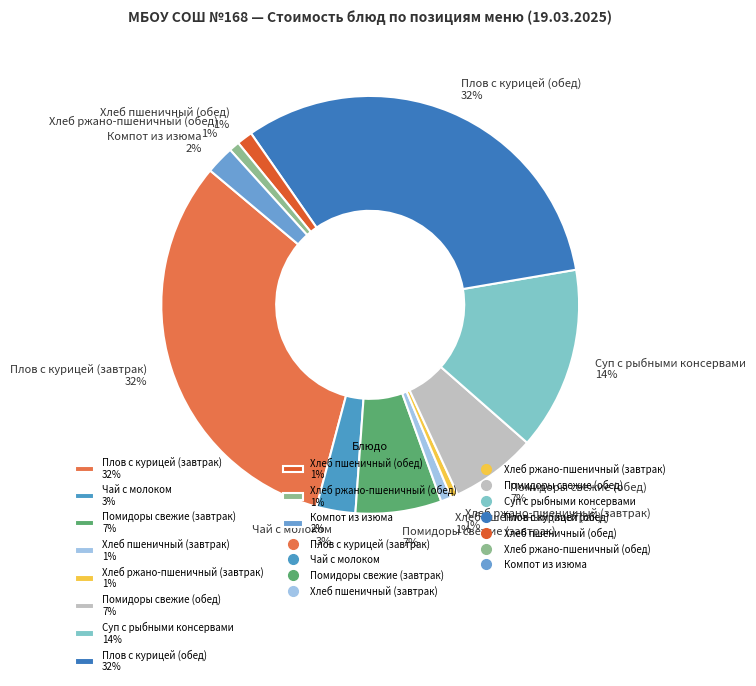

To the nearest percent, what portion does Суп с рыбными консервами represent?

14%